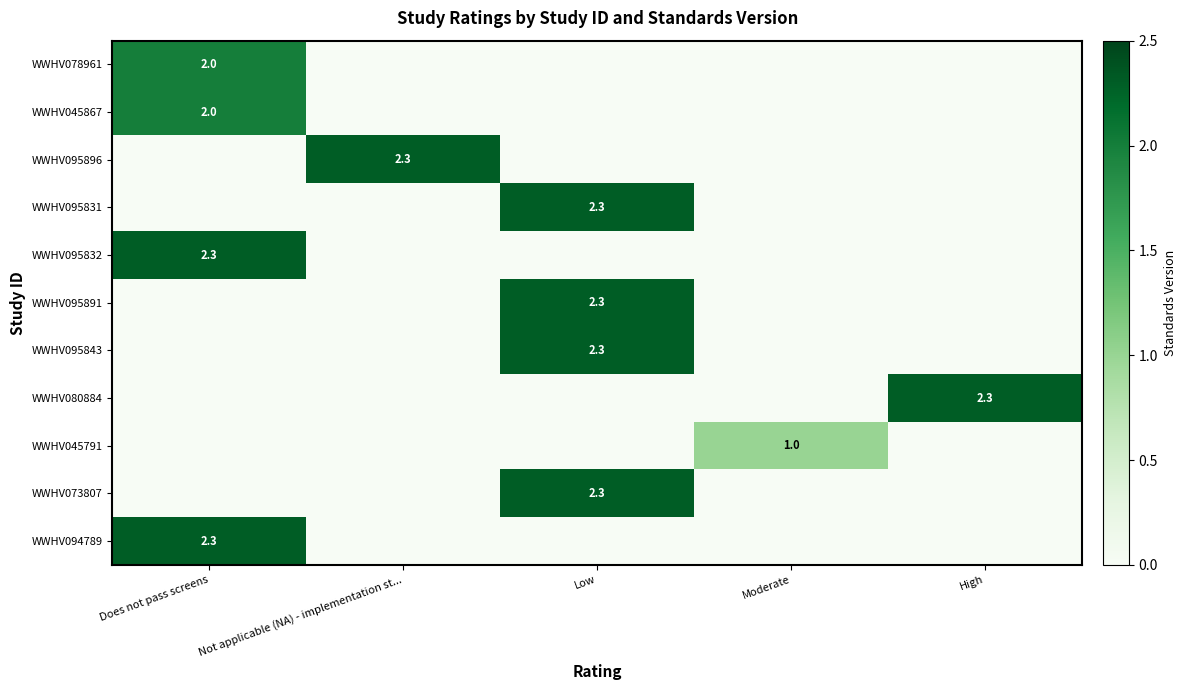

Is it true that WWHV073807 equals 0.9 at Low?

False